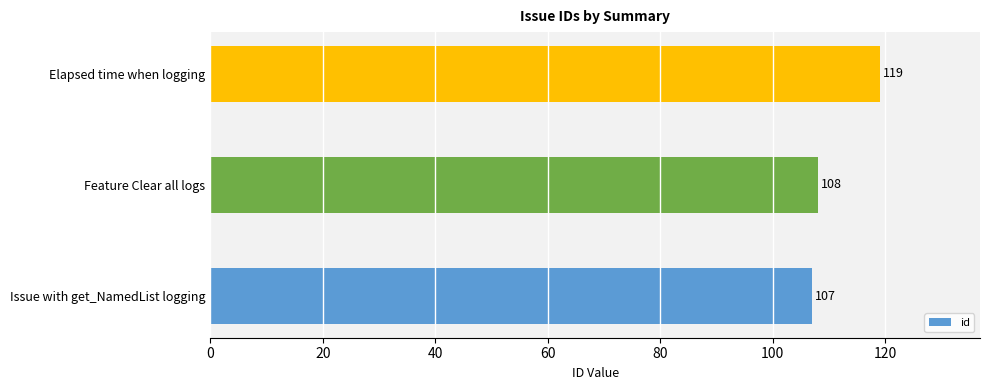

Read the value at Elapsed time when logging, to the nearest 5.

120